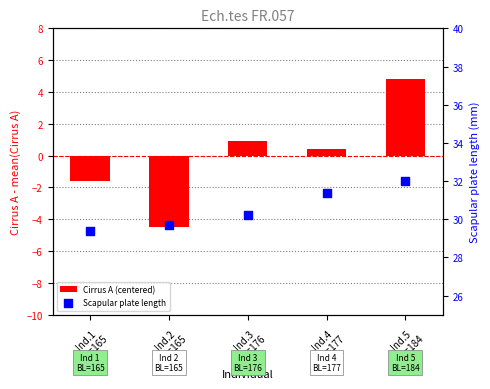

At which category is the sum across all series the highest?

Ind.5
BL=184